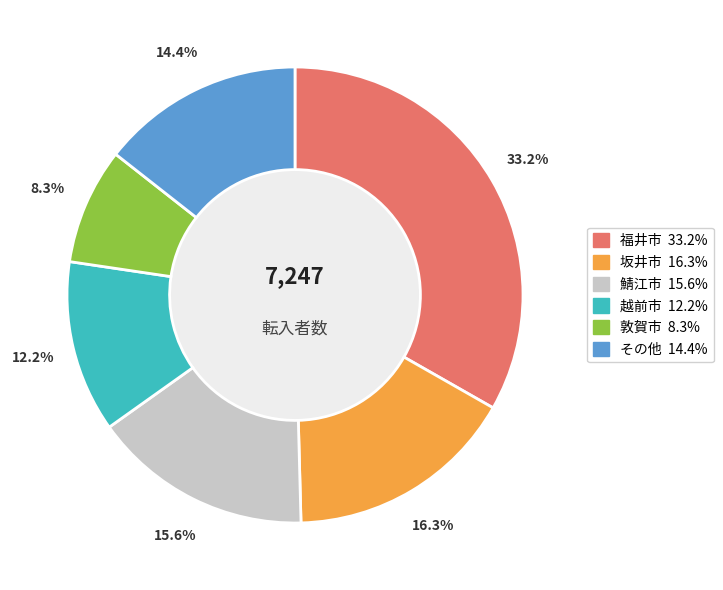

Is there any slice that represents more than half of the pie?

No